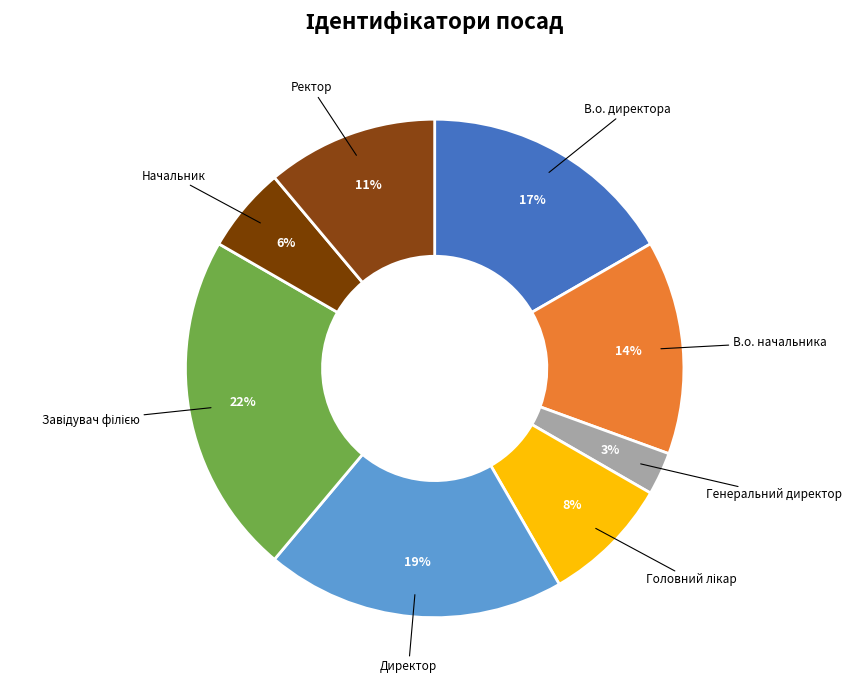

To the nearest percent, what is the average slice percentage?

12%